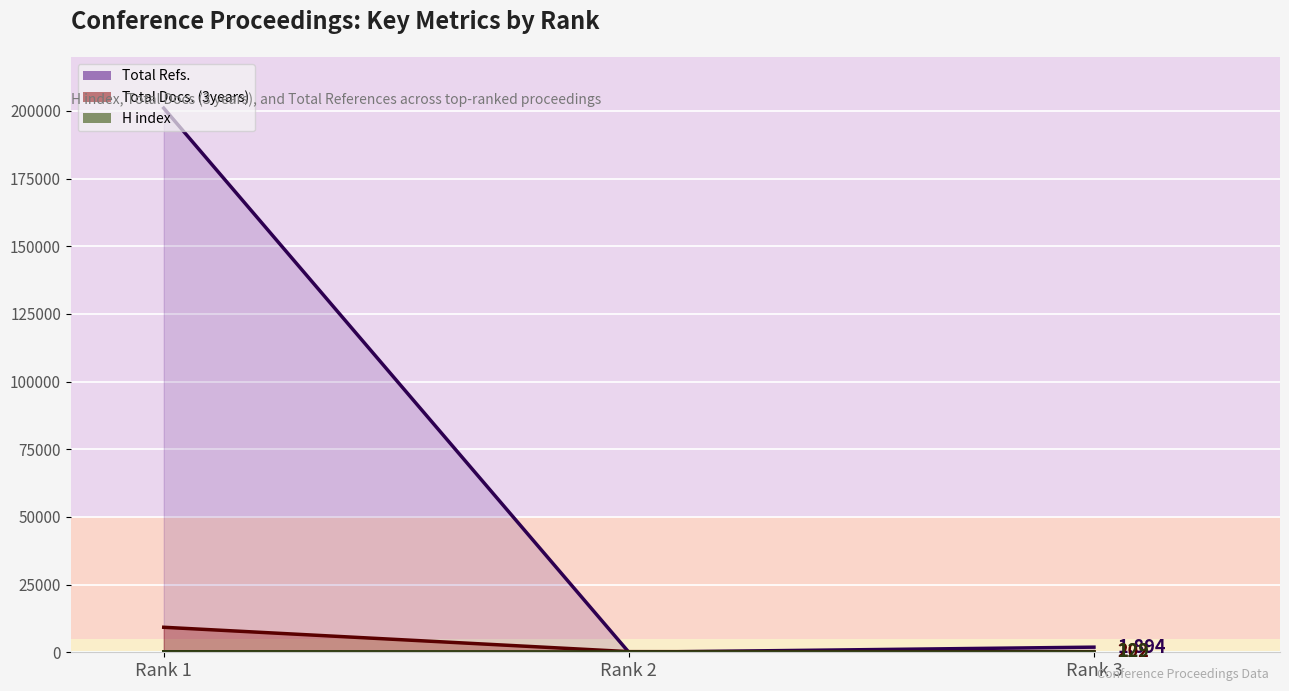

The value of Total Docs. (3years) line at Rank 2 is 139. True or false?

False